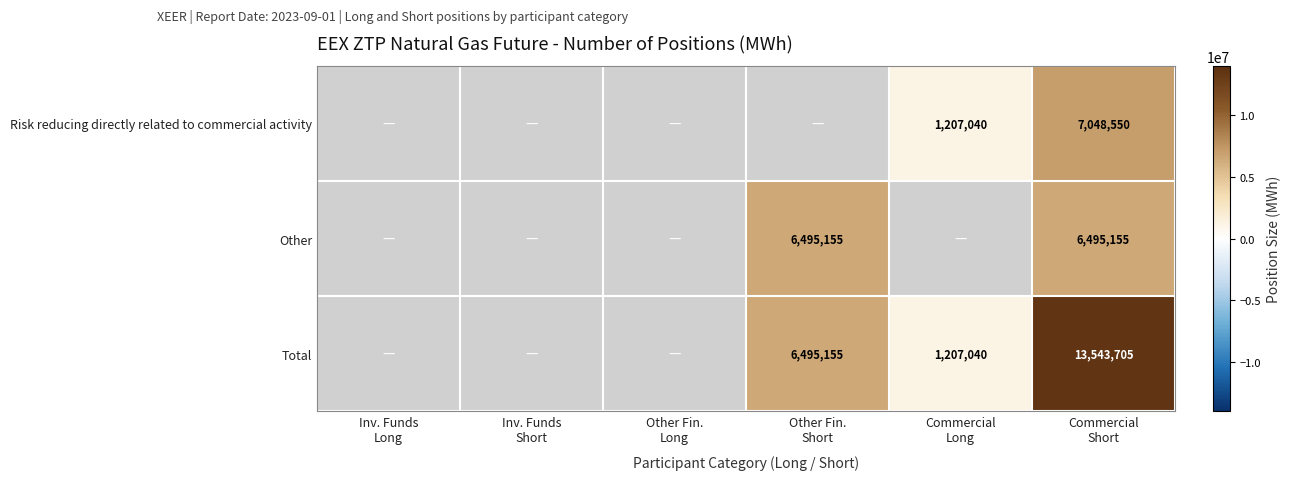

Rank the series by their average value, from lowest to highest.

Risk reducing directly related to commercial activity, Other, Total